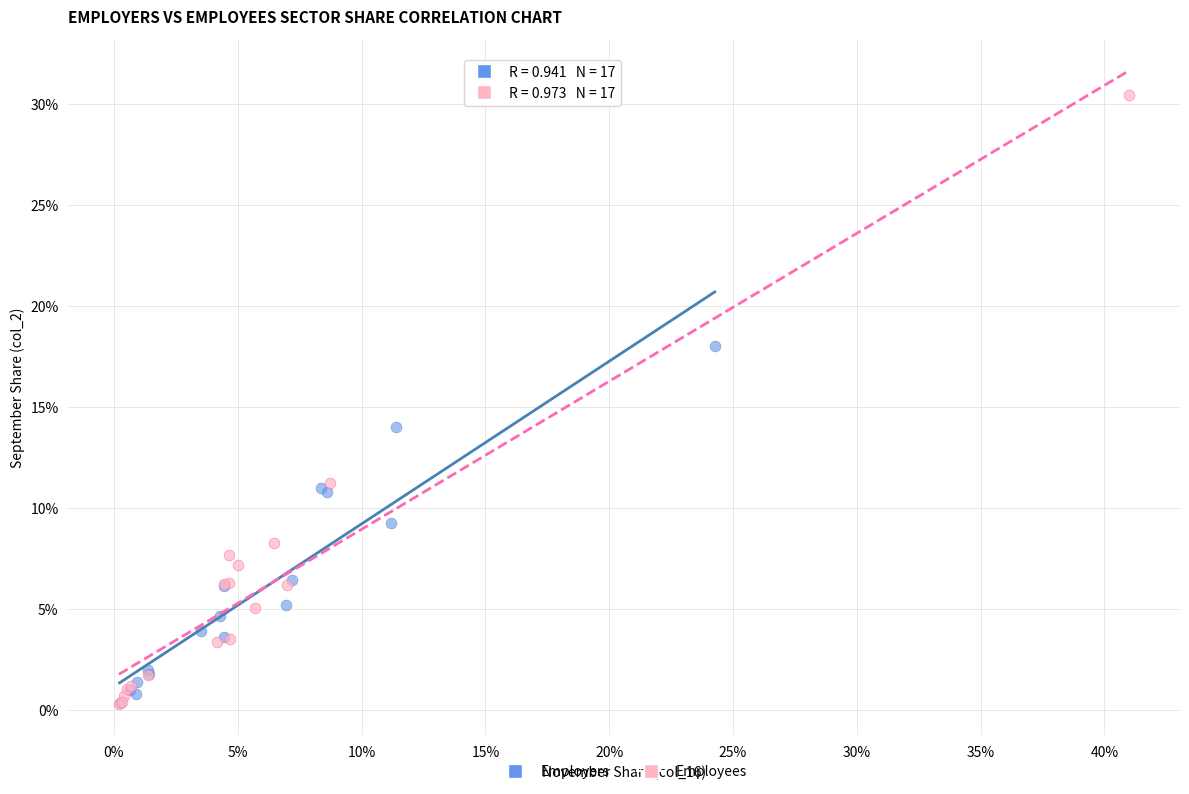

What are all the series names shown in the legend?

Employers, Employees